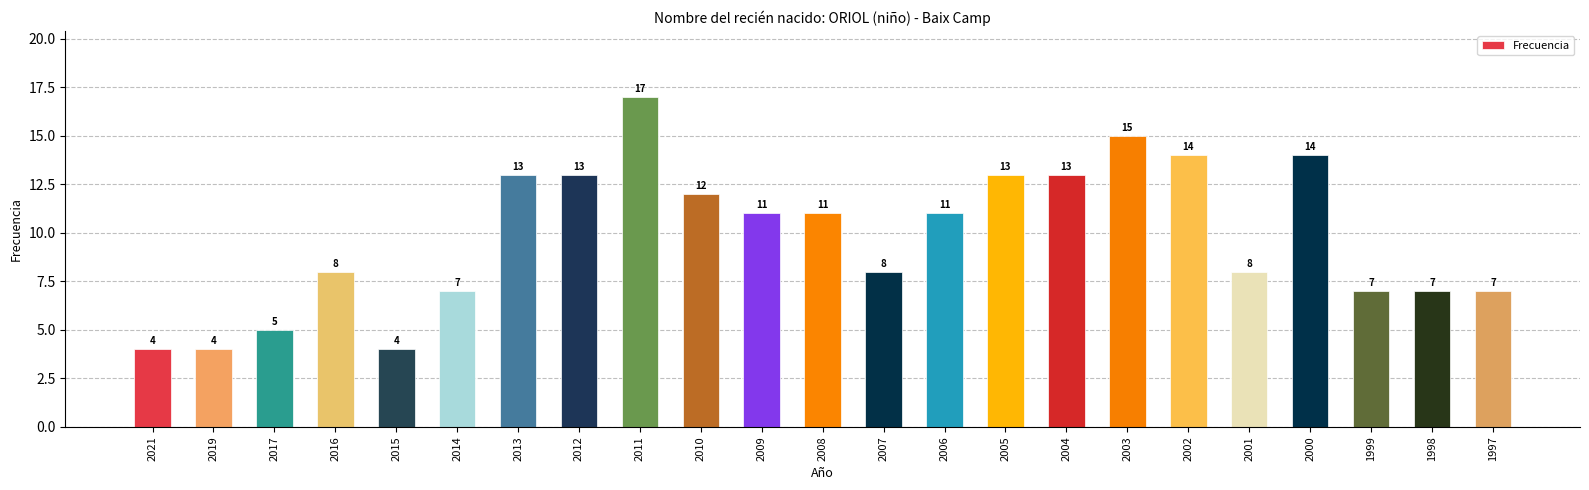

The value at 2006 is 11. True or false?

True